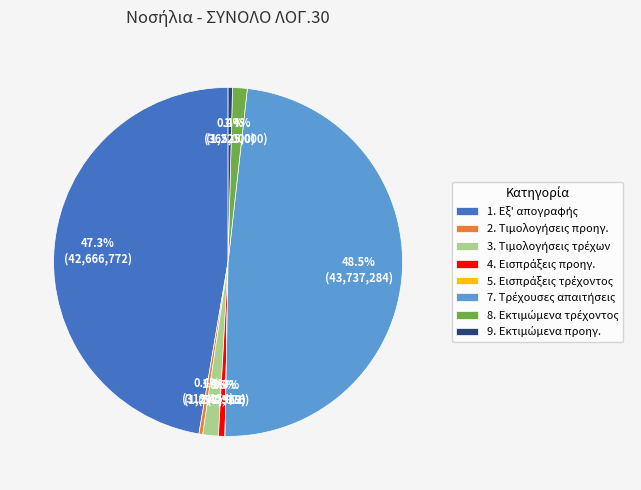

Is there a majority slice in this chart?

No